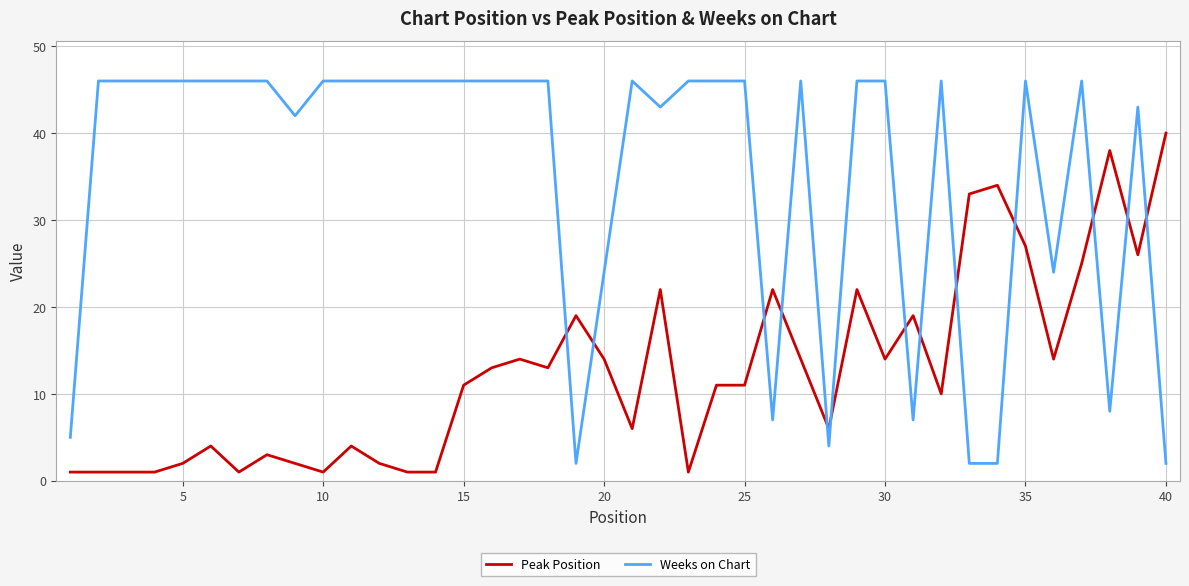

Rank the series by their maximum value, from lowest to highest.

Peak Position, Weeks on Chart